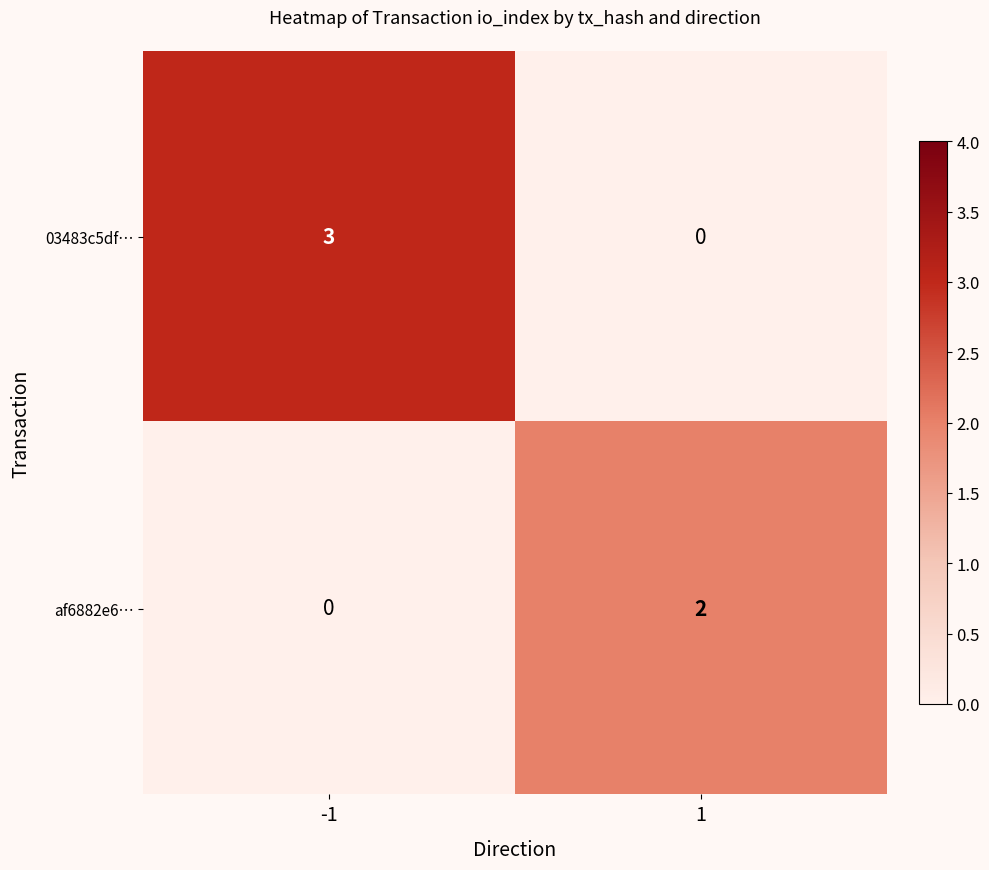

What is the total value across all series at 1?

2